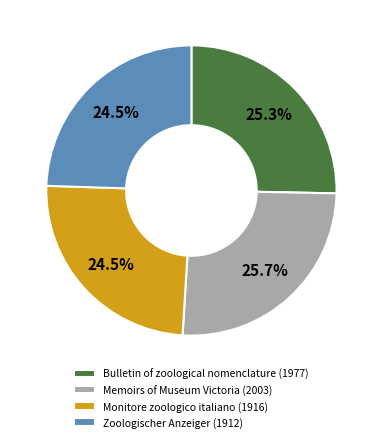

Between Zoologischer Anzeiger (1912) and Memoirs of Museum Victoria (2003), which is larger?

Memoirs of Museum Victoria (2003)